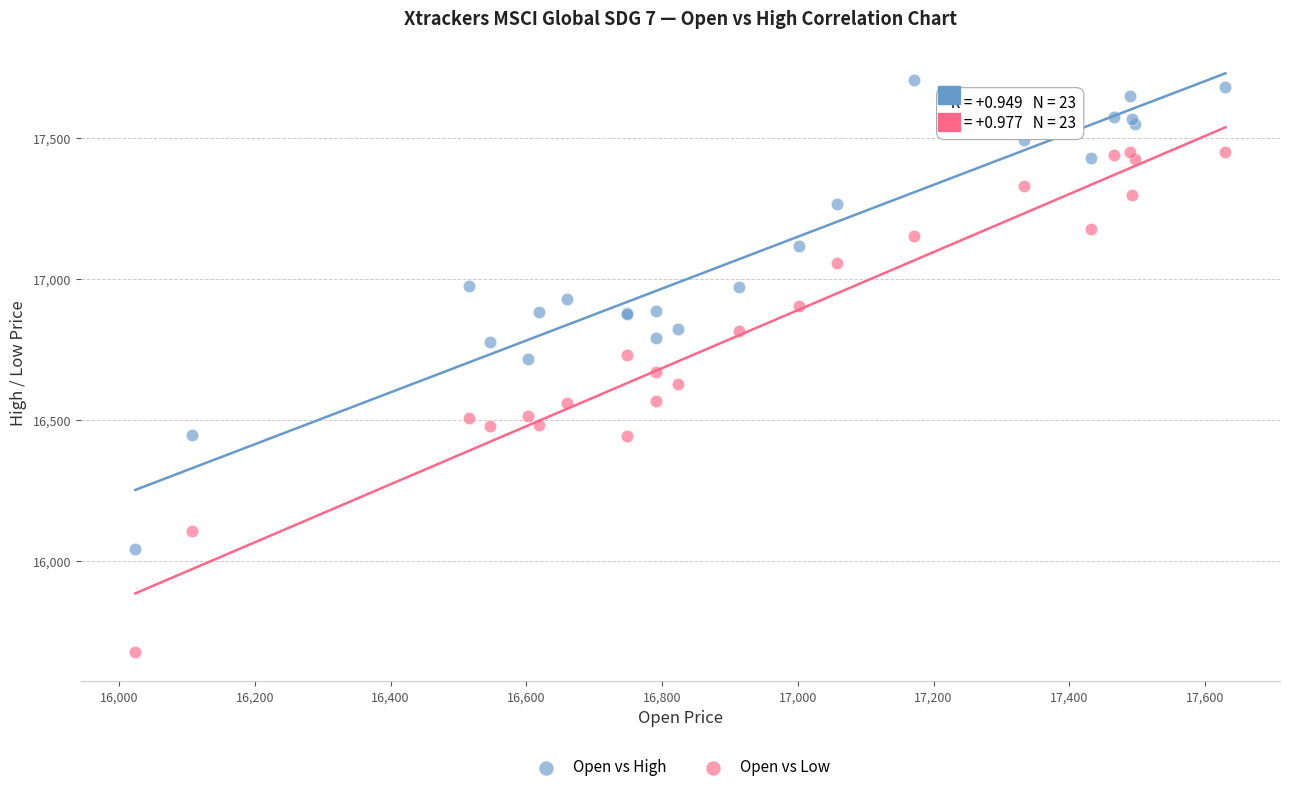

Which series contains the highest Y value?

Open vs High